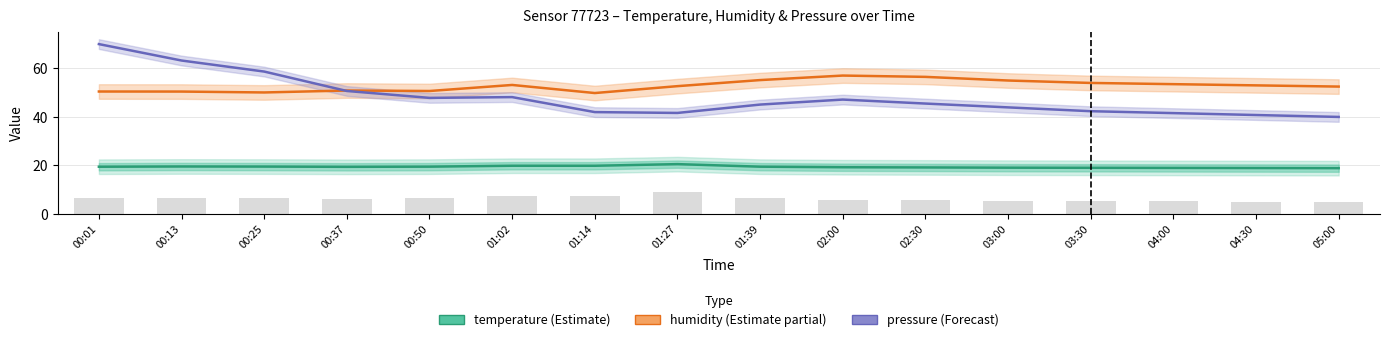

At which label is temperature closest to 19?

04:00